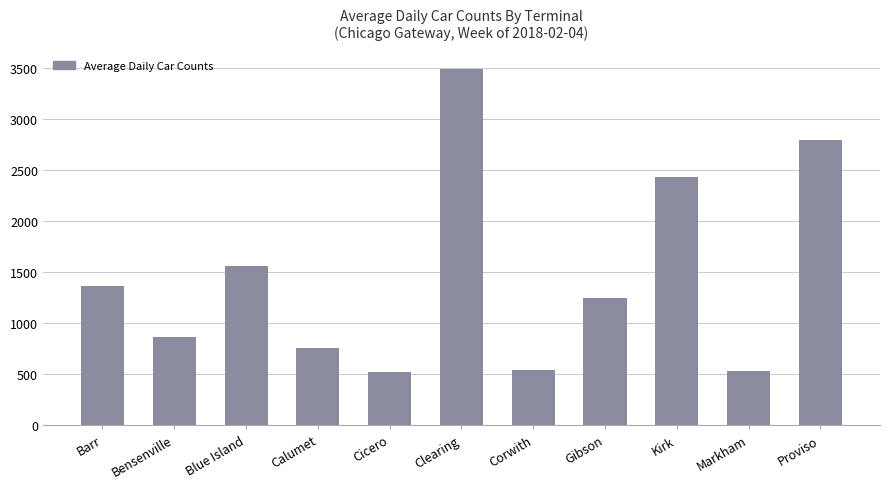

What is the smallest value displayed?

524